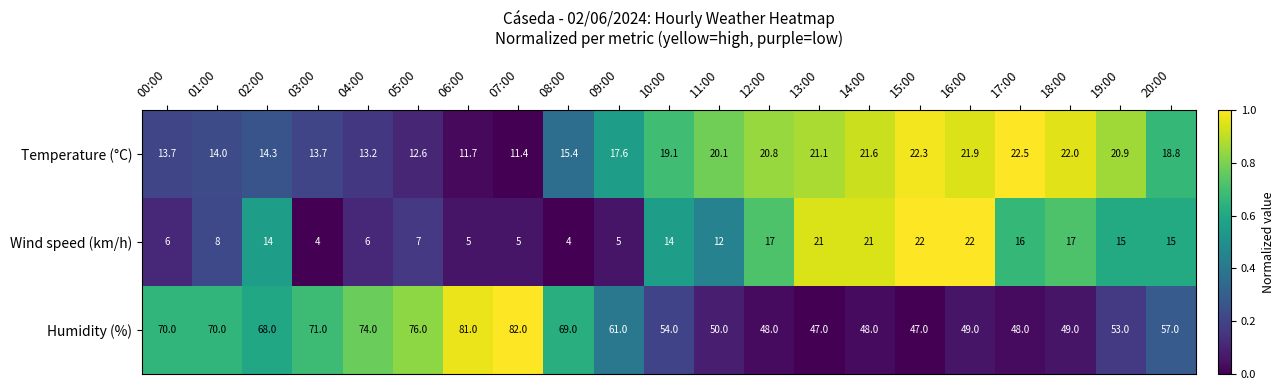

How many categories are shown in the chart?

21